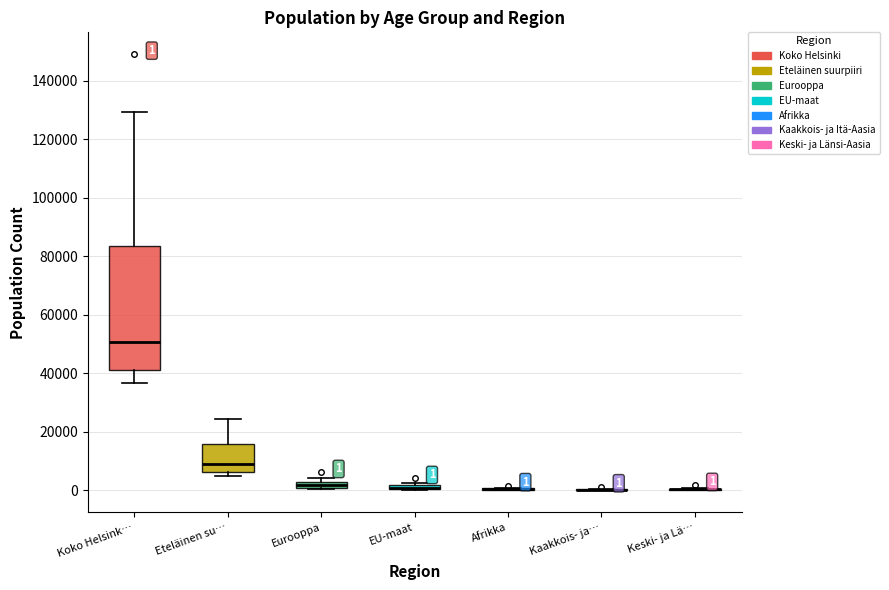

Which box is the tallest, from its lower edge to its upper edge?

Koko Helsink…